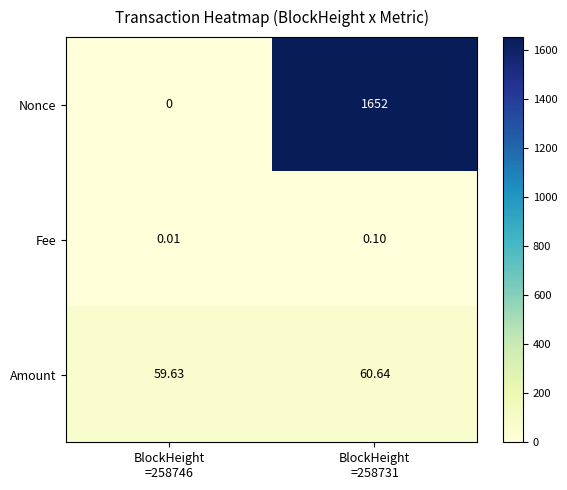

How many data points does each series have?

2